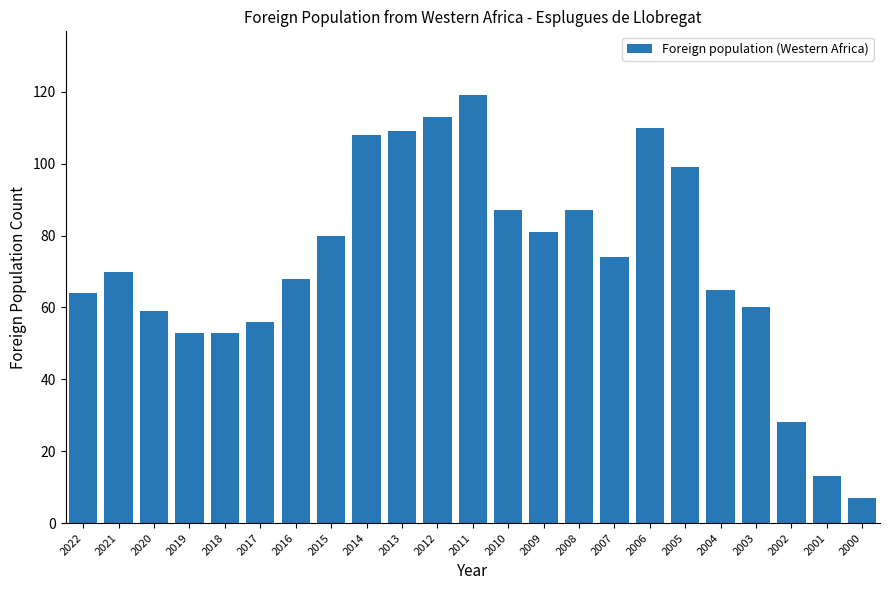

Reading left to right, extract all data points from this chart.

2022=64	2021=70	2020=59	2019=53	2018=53	2017=56	2016=68	2015=80	2014=108	2013=109	2012=113	2011=119	2010=87	2009=81	2008=87	2007=74	2006=110	2005=99	2004=65	2003=60	2002=28	2001=13	2000=7